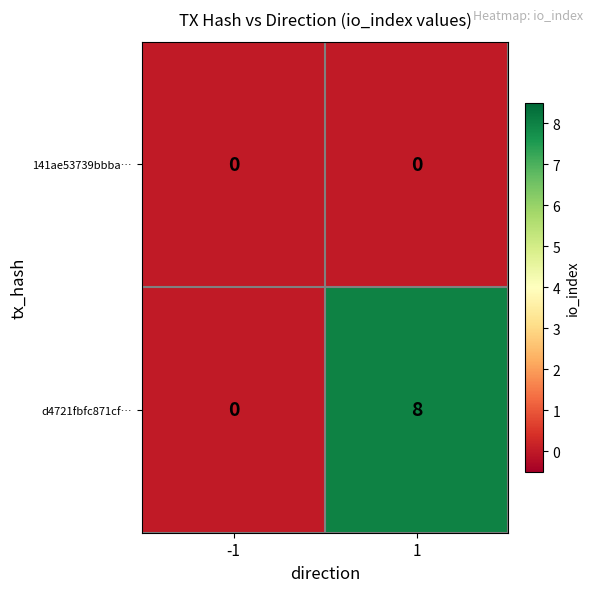

Reading left to right, what are all the values shown in this chart?

141ae53739bbba…: -1=0	1=0
d4721fbfc871cf…: -1=0	1=8